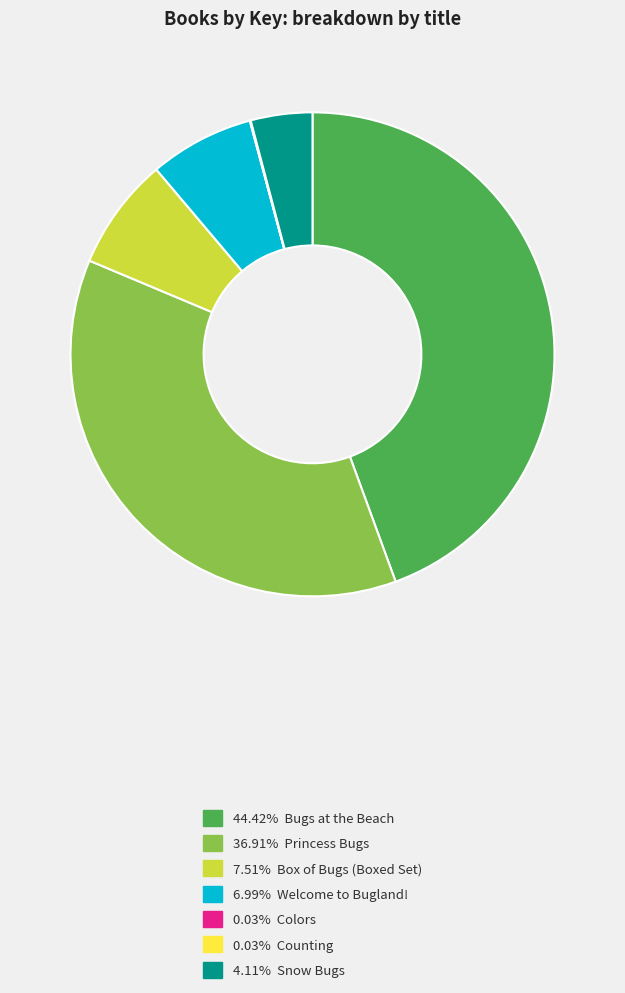

Is the sum of 7.51% Box of Bugs (Boxed Set) and 6.99% Welcome to Bugland! greater than half?

No